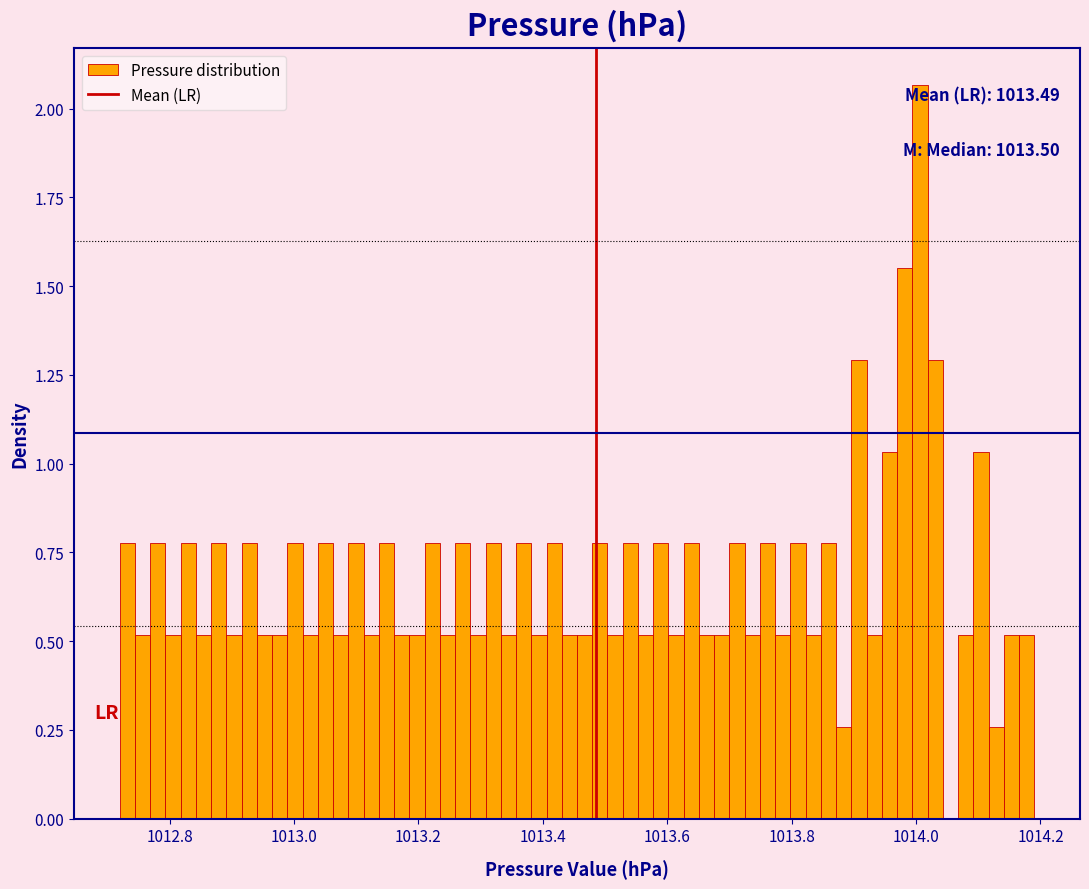

Around what value on the x-axis is the tallest bar? Give the approximate position of its centre, as read against the axis.

1014.00